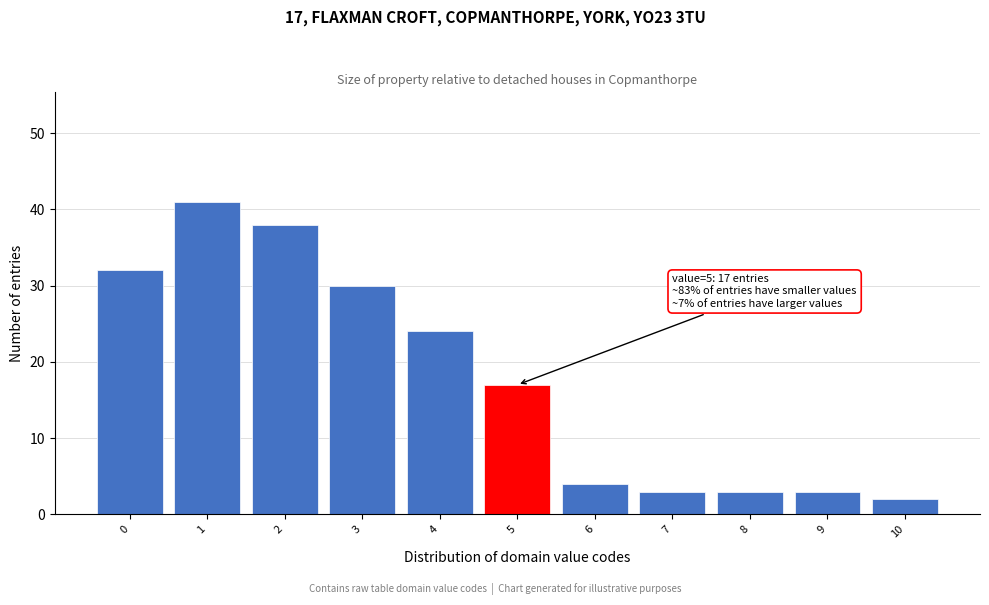

Reading left to right, transcribe all the data shown in this chart.

32	41	38	30	24	17	4	3	3	3	2